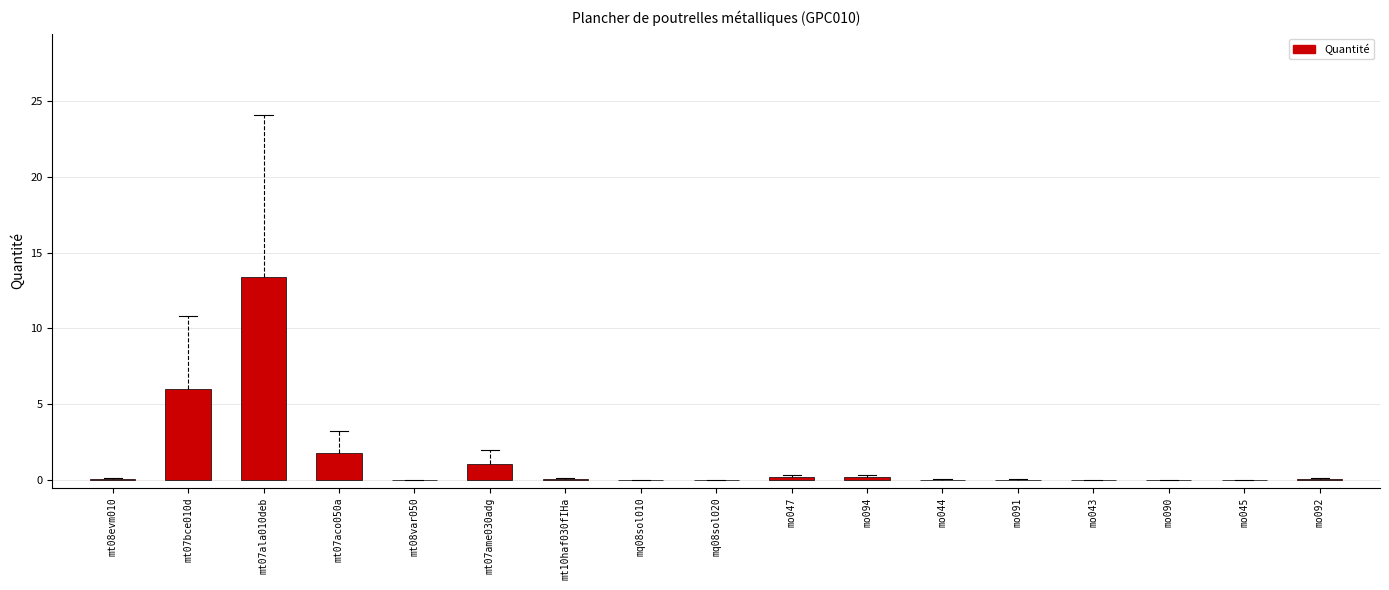

The chart shows a value of 0.1 at mo091. True or false?

True